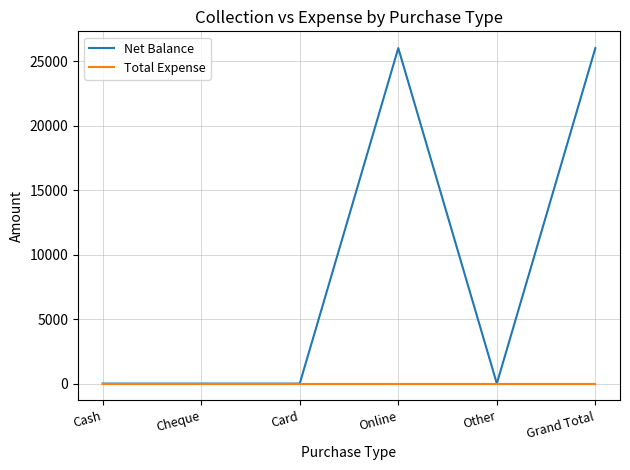

What is the highest value of the Net Balance series?

26000